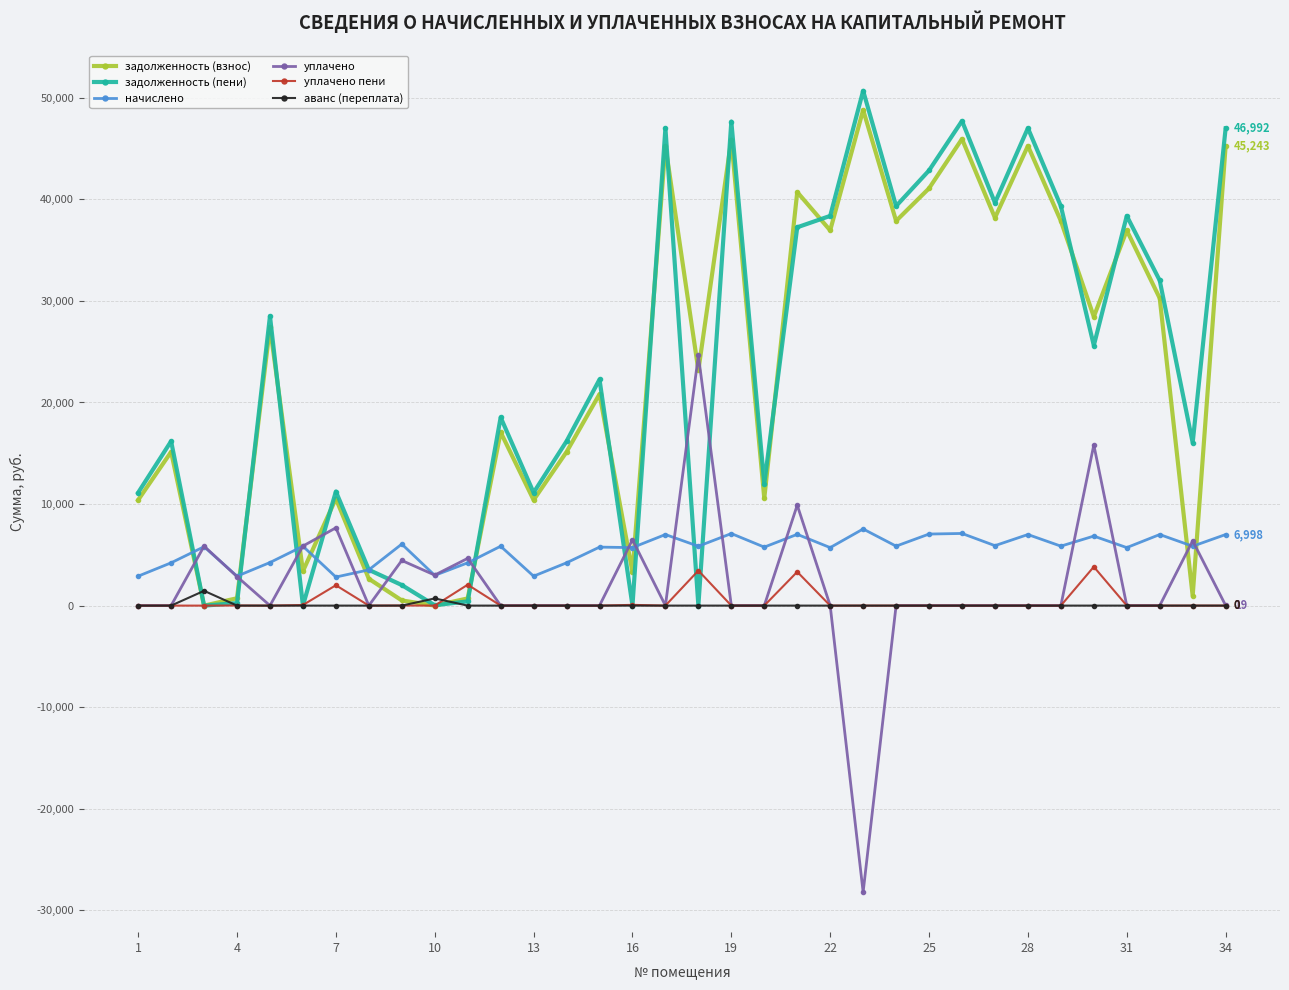

What is the sum of all задолженность (пени) values?

789305.3